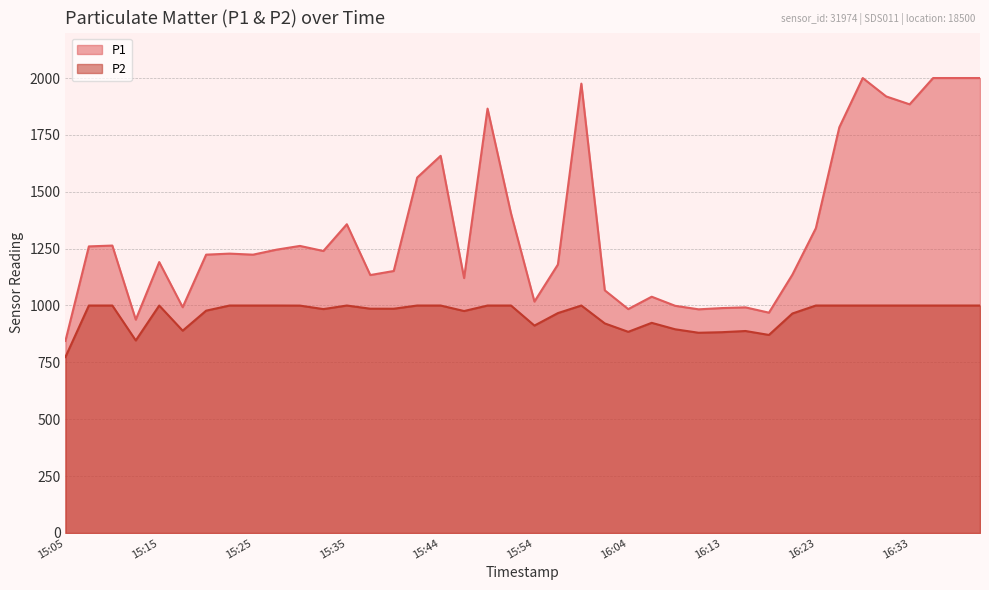

At 15:42, list the series in order from smallest to largest.

P2, P1